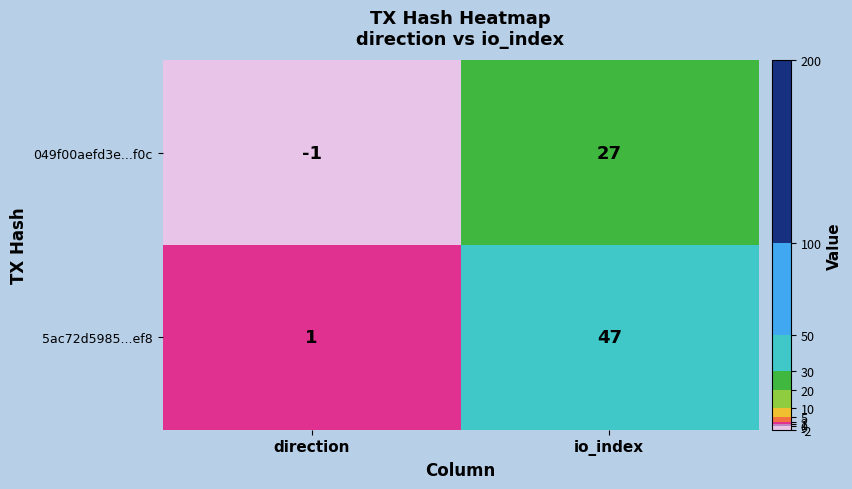

Reading right to left, extract all data points from this chart.

049f00aefd3e...f0c: io_index=27	direction=-1
5ac72d5985...ef8: io_index=47	direction=1